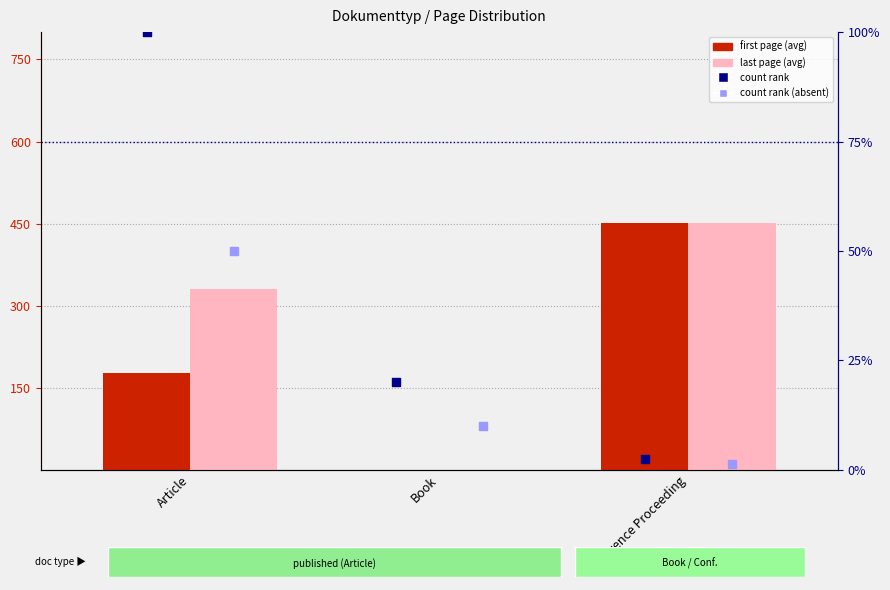

What is the total value across all series at Book?

30.0